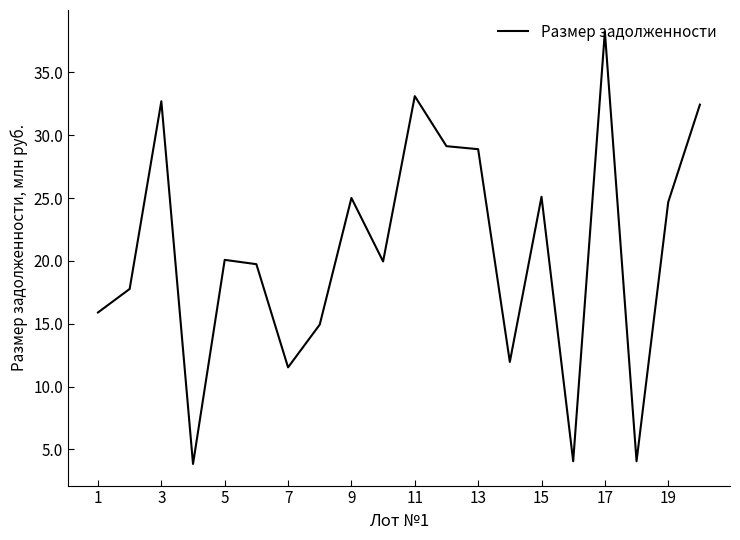

What is the difference between the maximum and minimum values?

34.4